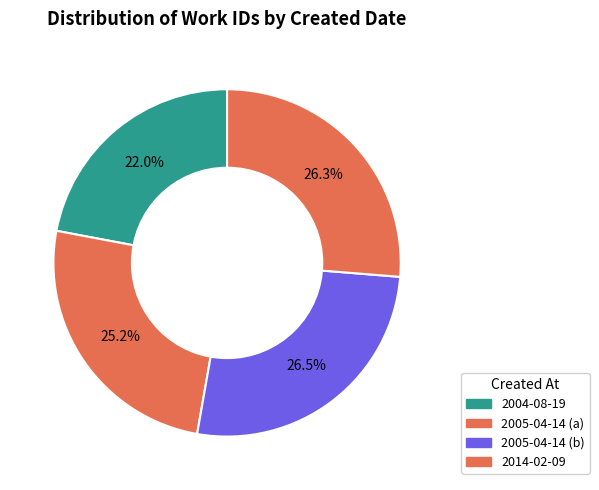

The 2005-04-14 (a) slice represents 34% of the pie. True or false?

False